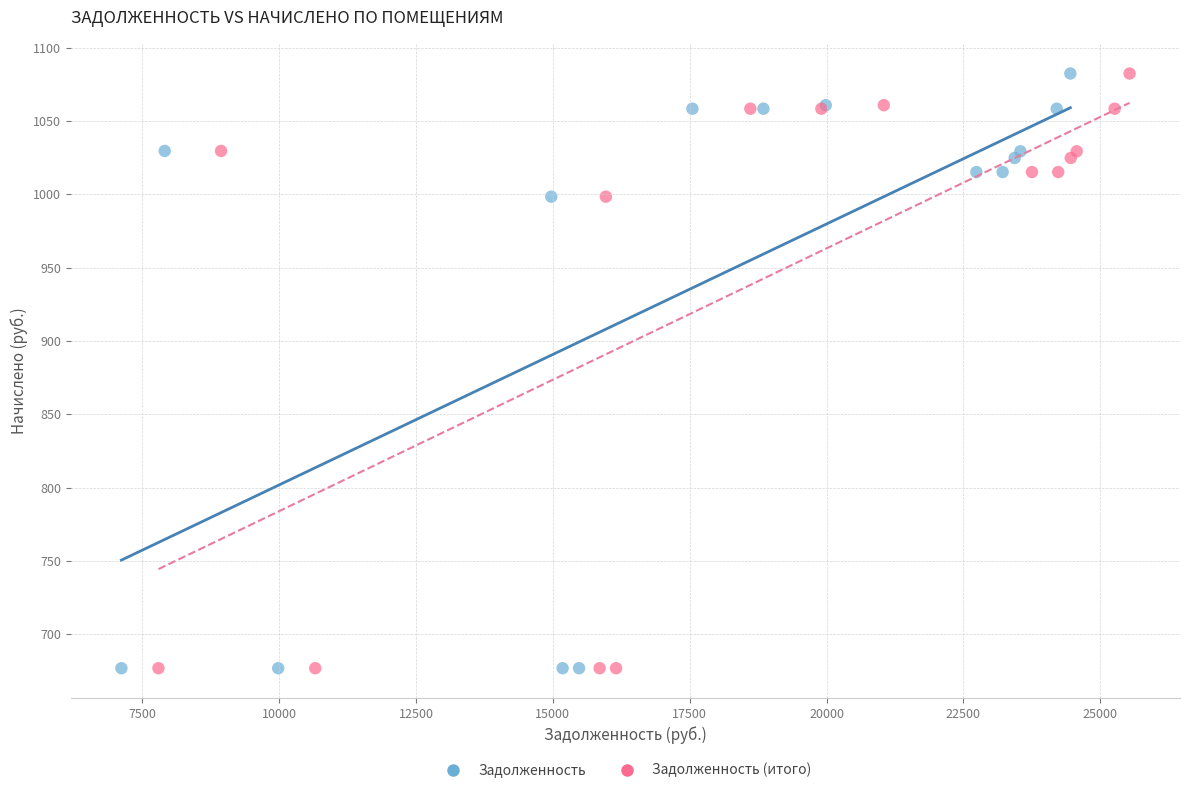

What are all the series names shown in the legend?

Задолженность, Задолженность (итого)